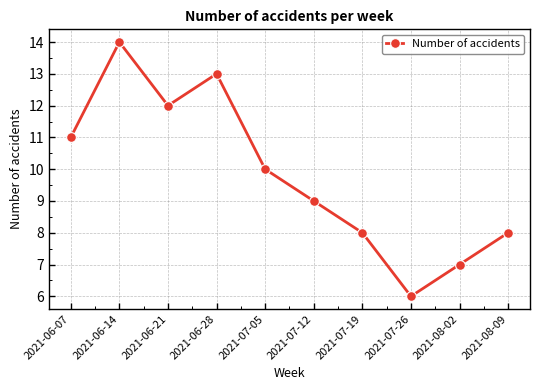

How many lines are shown in the chart?

1